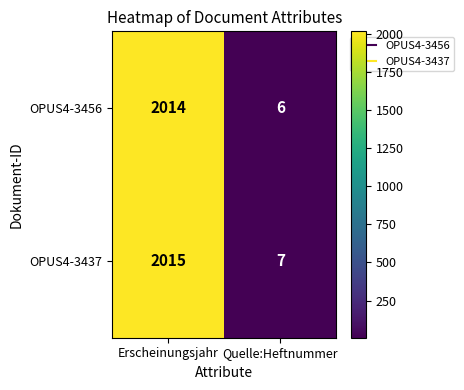

At which category does the chart reach its minimum across all series?

Quelle:Heftnummer